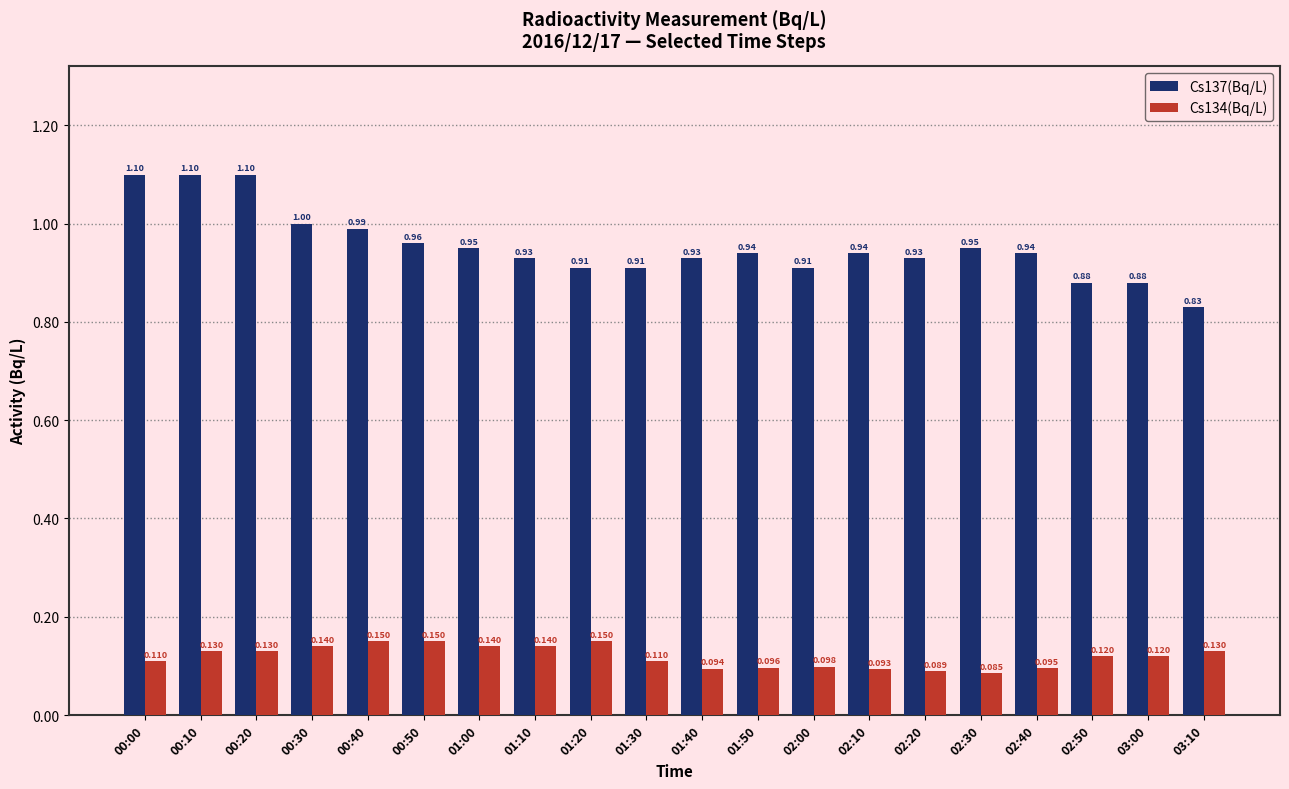

Rank the series at 01:20 from lowest to highest value.

Cs134(Bq/L), Cs137(Bq/L)